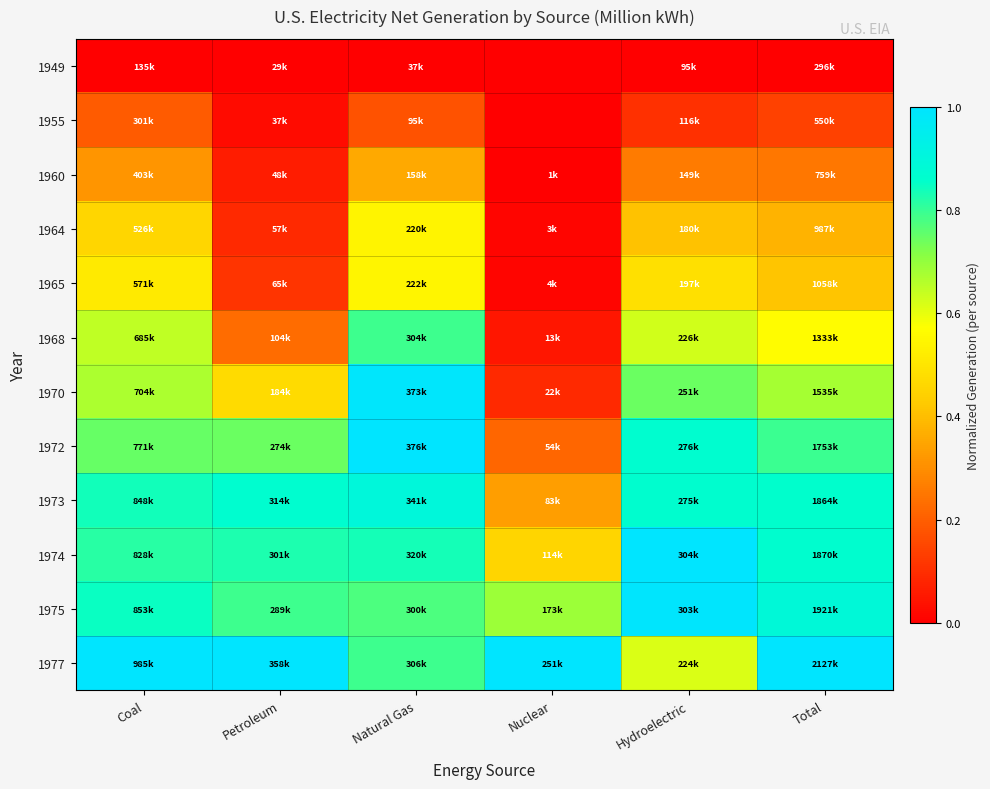

Which label corresponds to the smallest value in the chart?

Coal